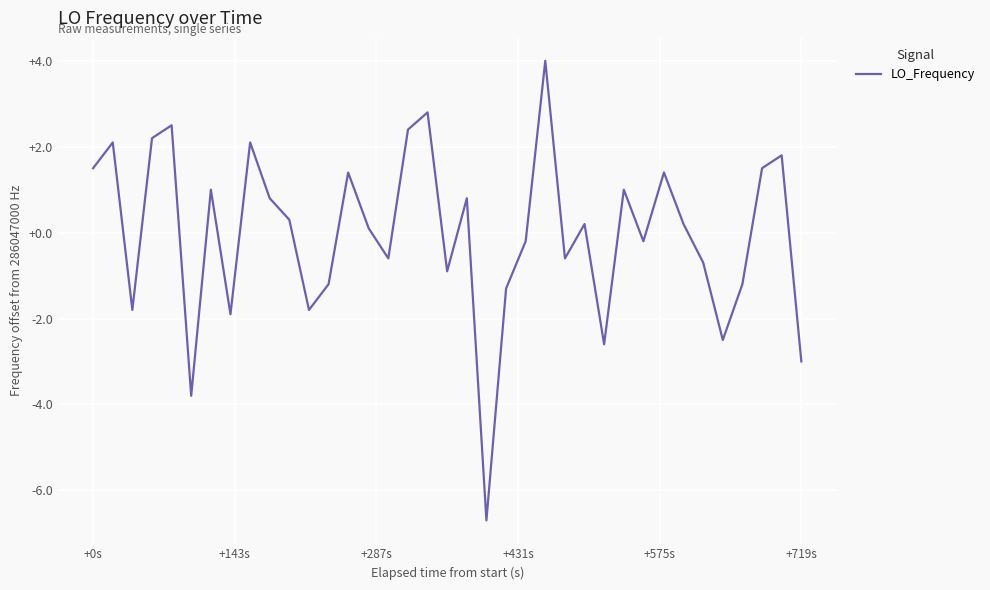

What is the difference between the maximum and minimum values?

10.7